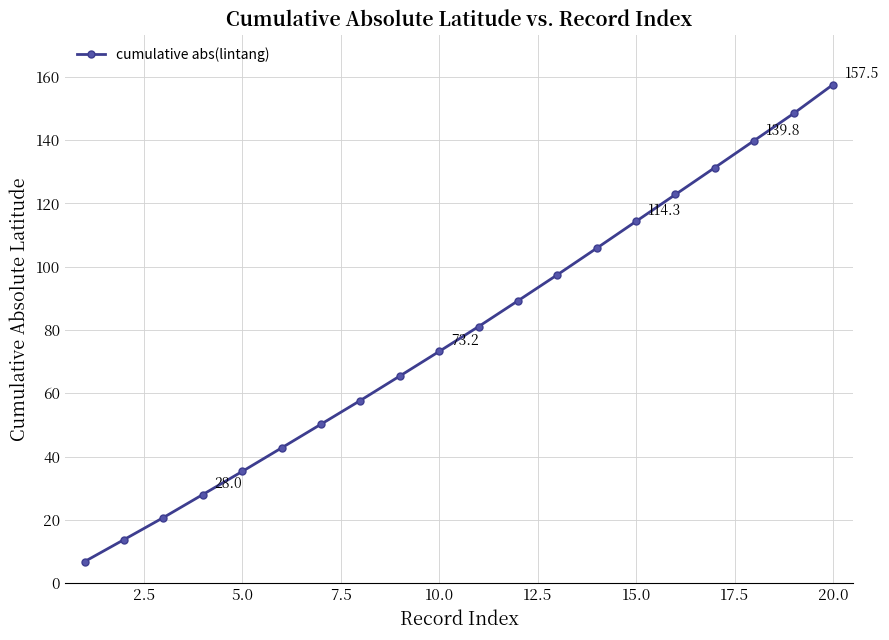

What is the minimum value shown in the chart?

6.8